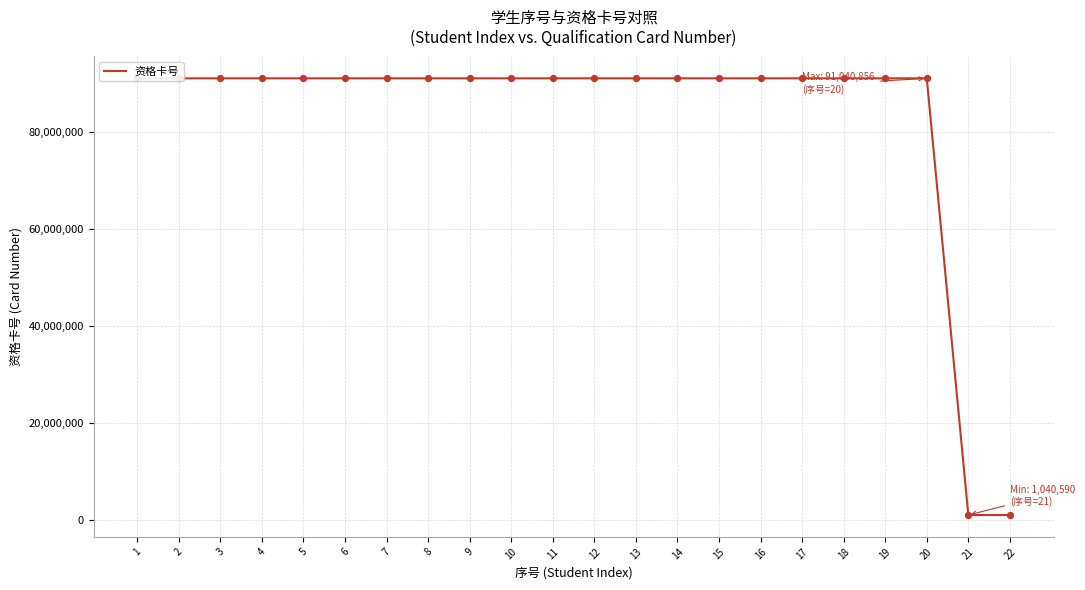

Approximately how many times larger is the value at 11 compared to 18?

1.0